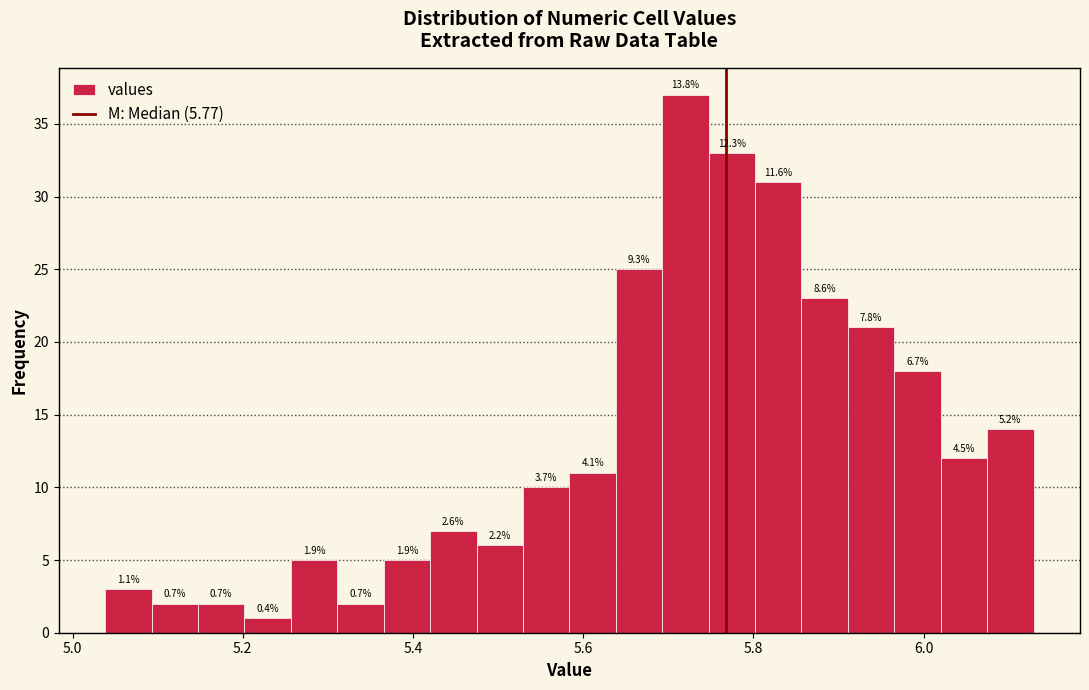

Around what value on the x-axis is the tallest bar? Give the approximate position of its centre, as read against the axis.

5.72